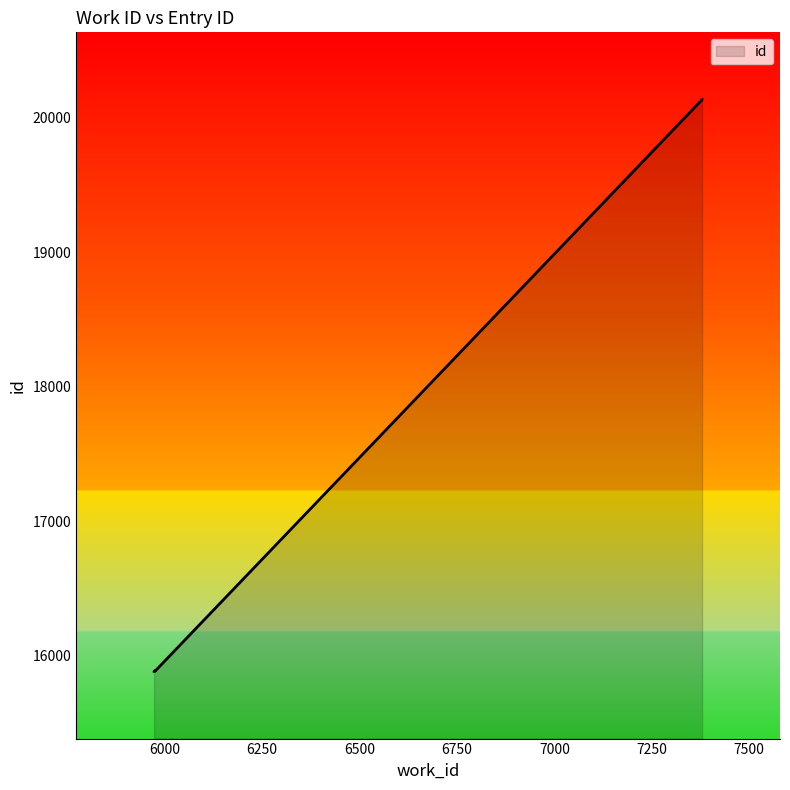

Which label corresponds to the smallest value in the chart?

5973